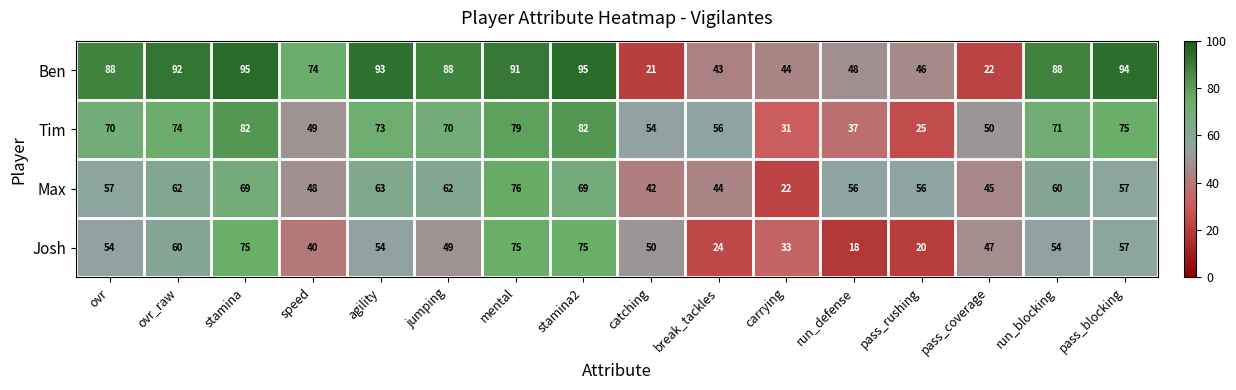

Which series has the widest spread of values?

Ben